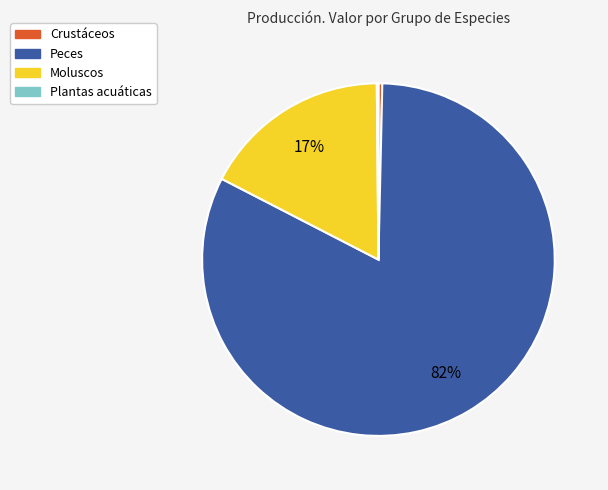

The Peces slice represents 94% of the pie. True or false?

False